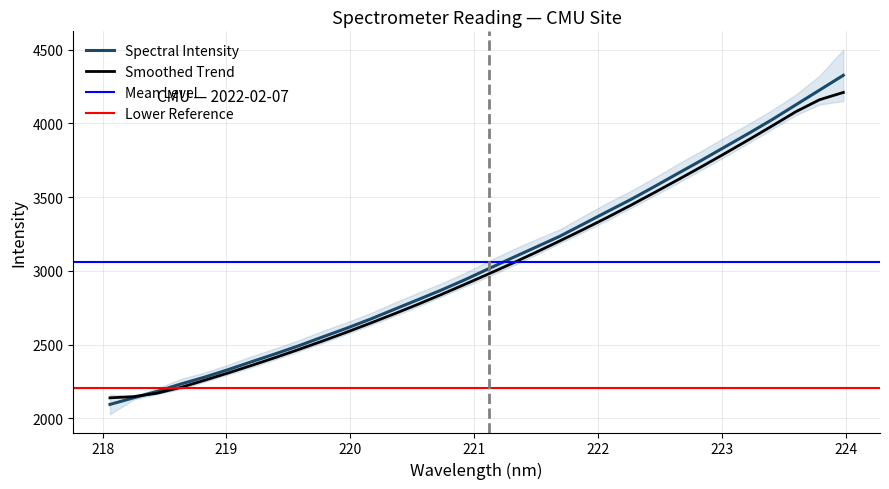

Is this an area chart (filled region under the line)?

No